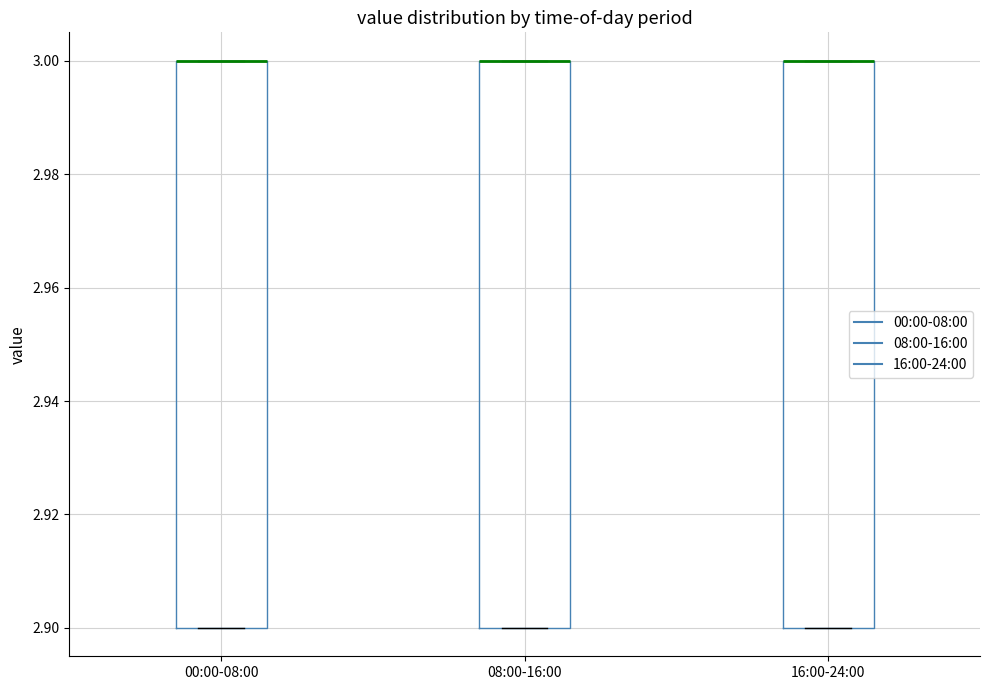

Reading left to right, transcribe this box plot: for each box, give where its median line is, the range the box spans, and where its two whiskers end, as read against the y-axis. The values are not printed on the chart, so give them approximately, as read against the axis.

00:00-08:00: median 3.0 (drawn on the box's upper edge), box 2.9 to 3.0, whiskers 2.9 to 3.0
08:00-16:00: median 3.0 (drawn on the box's upper edge), box 2.9 to 3.0, whiskers 2.9 to 3.0
16:00-24:00: median 3.0 (drawn on the box's upper edge), box 2.9 to 3.0, whiskers 2.9 to 3.0